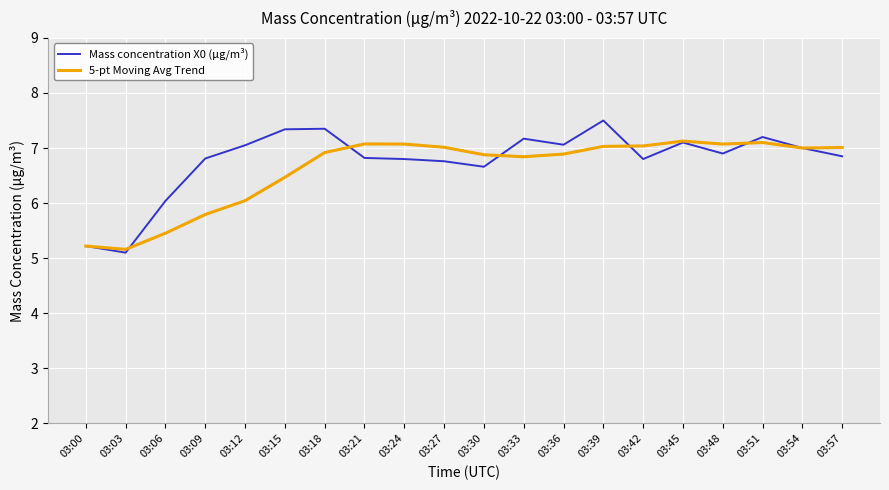

Where does the Mass concentration X0 (μg/m³) series first go above 6?

03:06